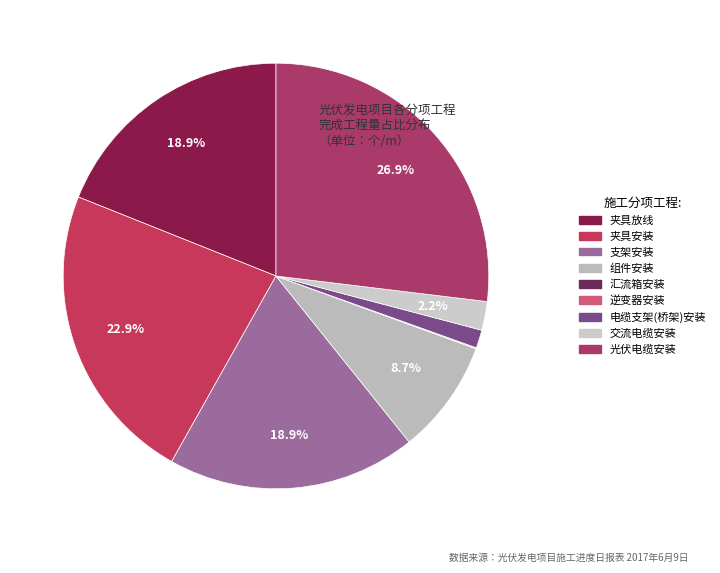

What percentage do 电缆支架(桥架)安装 and 逆变器安装 together represent?

1.4%